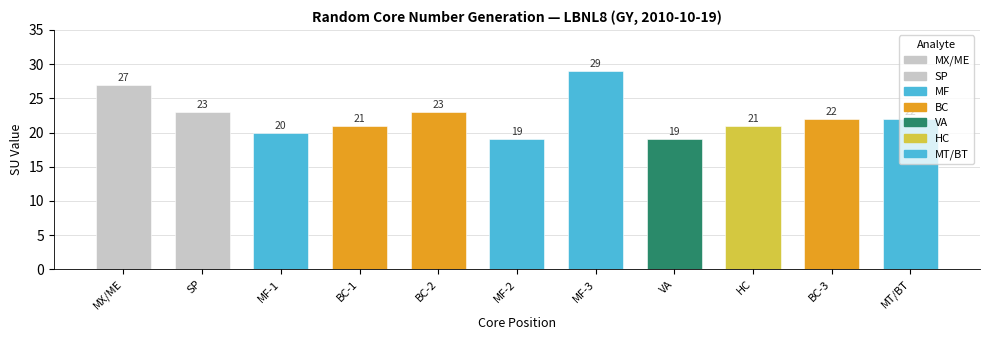

How many data points does each series have?

11